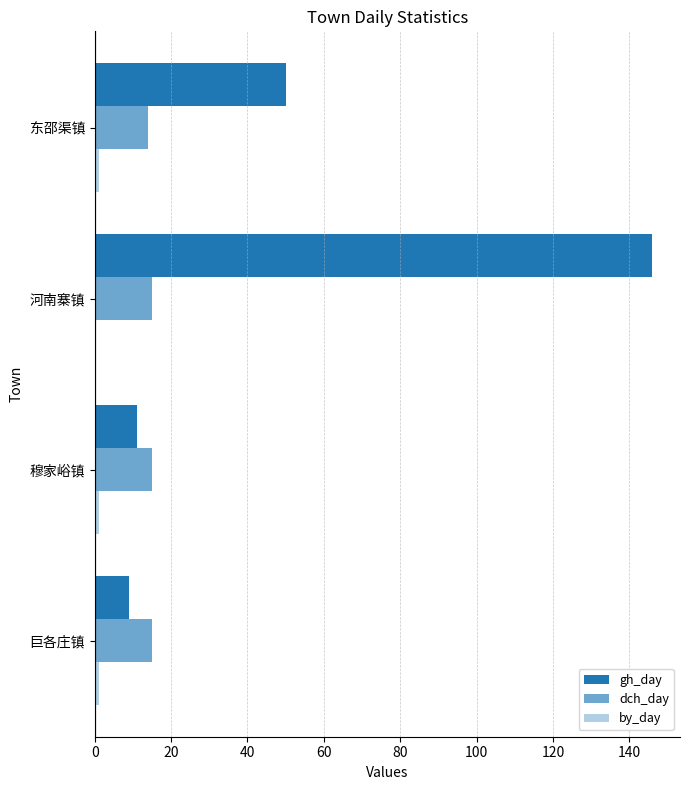

What is the value of the gh_day bar at the 2nd from the left?

11